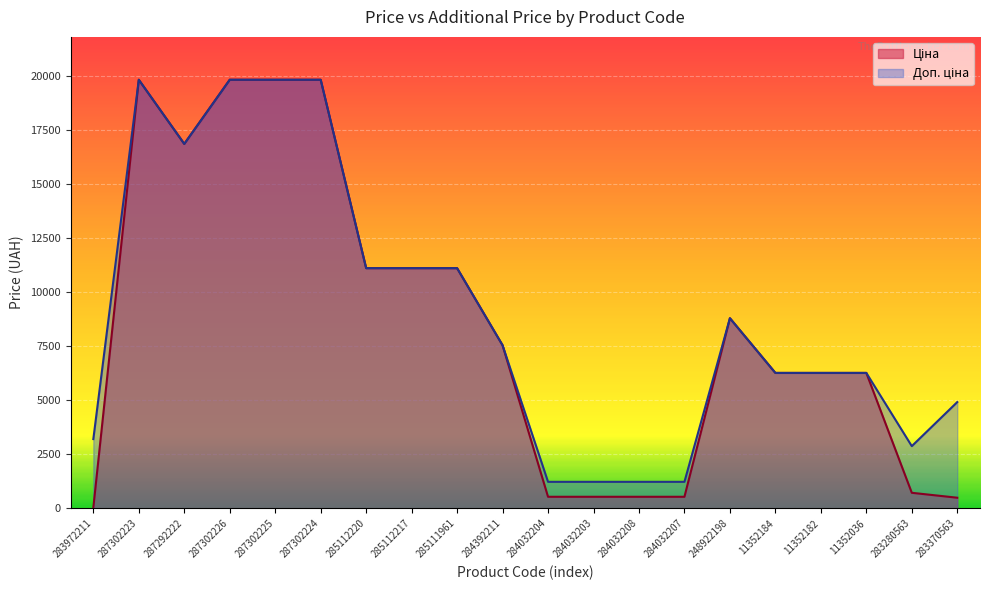

How many interior local valleys does the Доп. ціна series have?

2